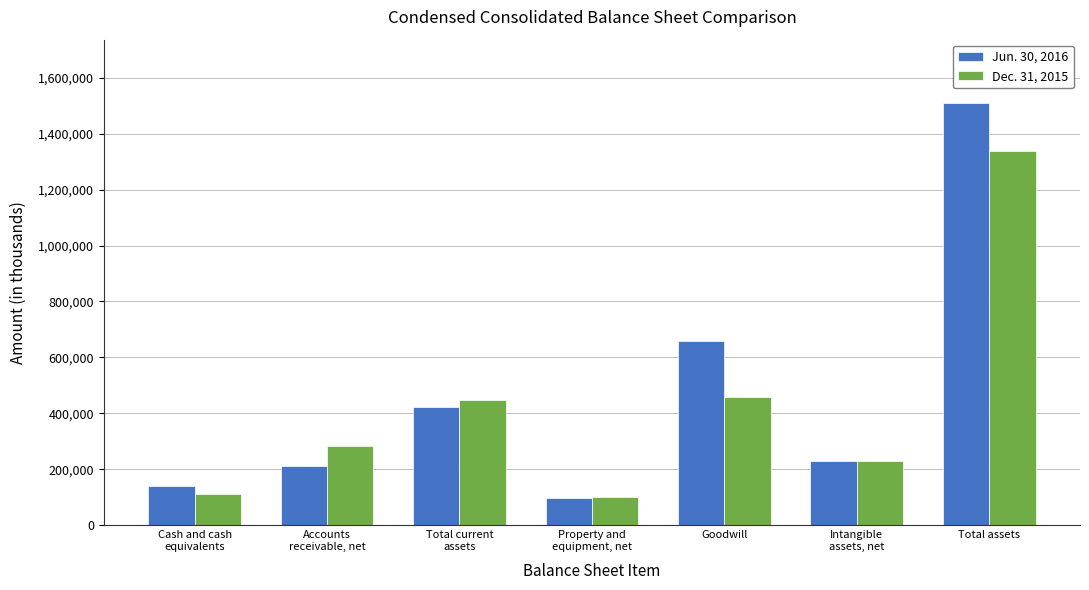

What is the minimum value shown in the chart?

98057